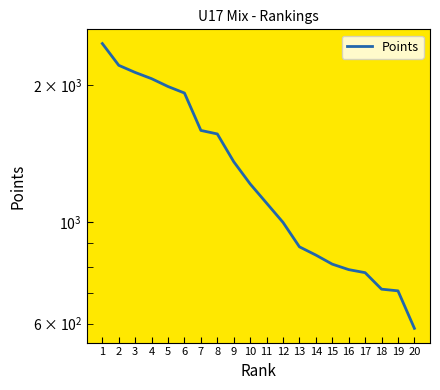

What is the sum of the values at 20 and 12?

1586